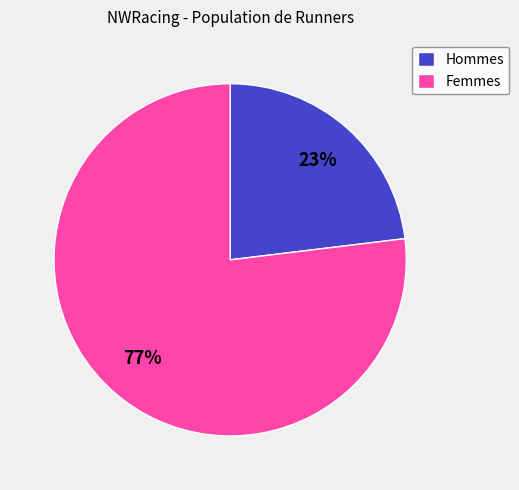

Is it true that Femmes is 91% of the pie?

False